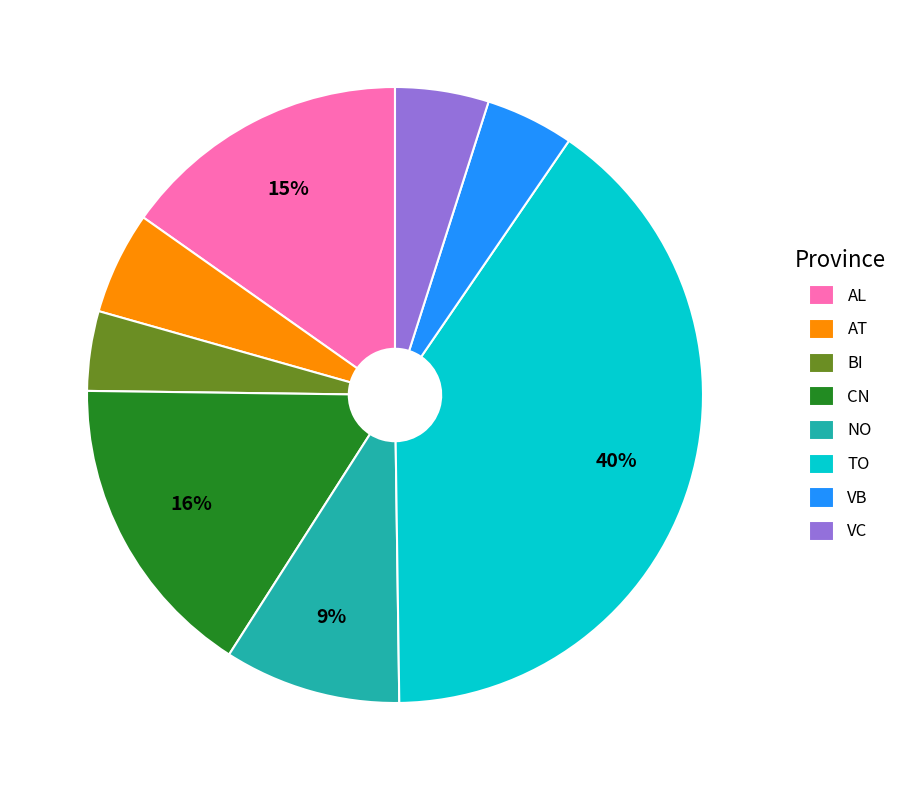

Which category has the biggest portion of the pie?

TO